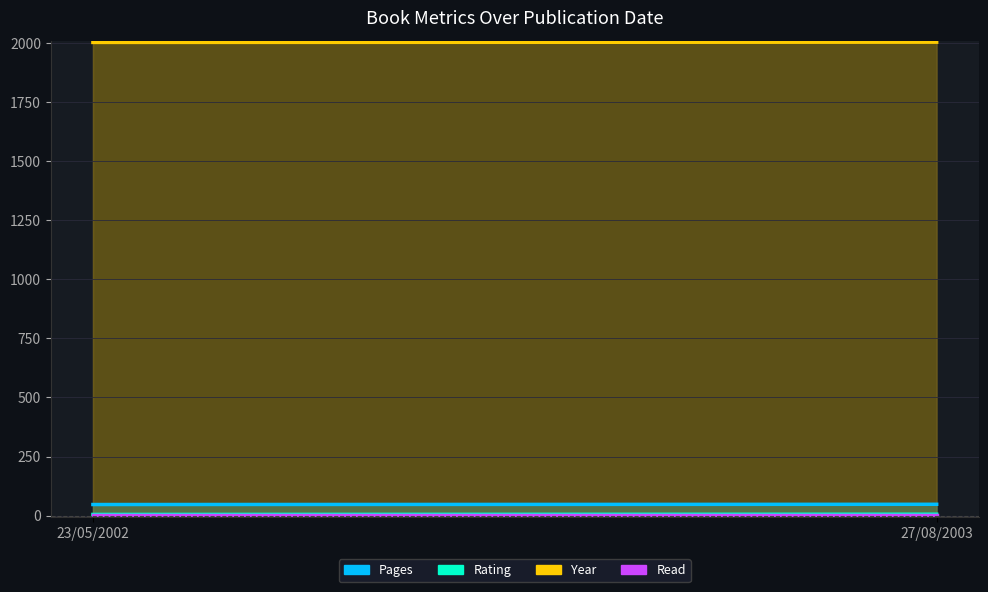

What is the difference between the maximum and minimum values in the Rating series?

1